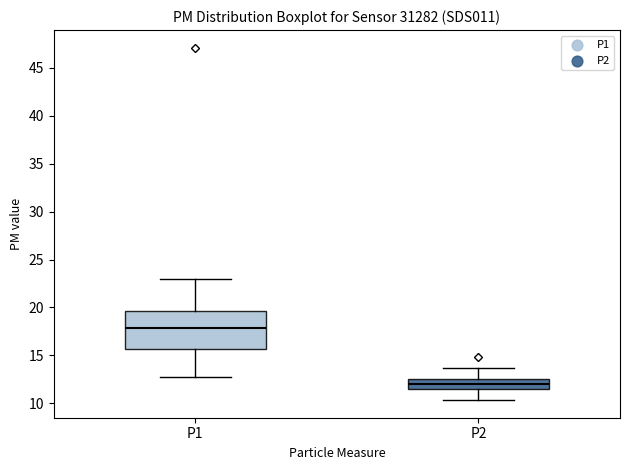

Where does the upper whisker of the box for P1 end on the y-axis? The values are not printed on the chart, so give them approximately, as read against the axis.

23.0